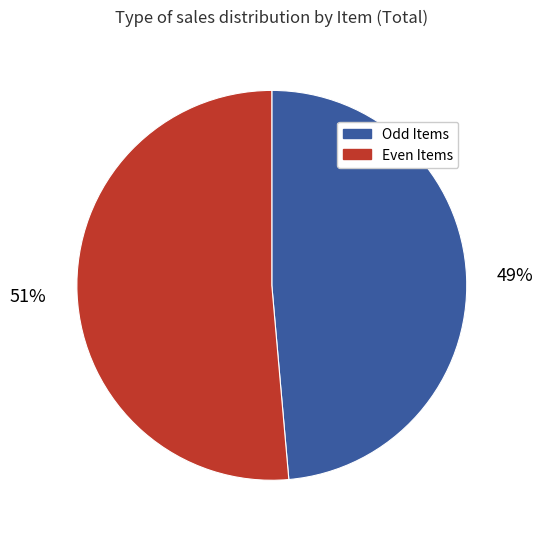

Is there a majority slice in this chart?

Yes